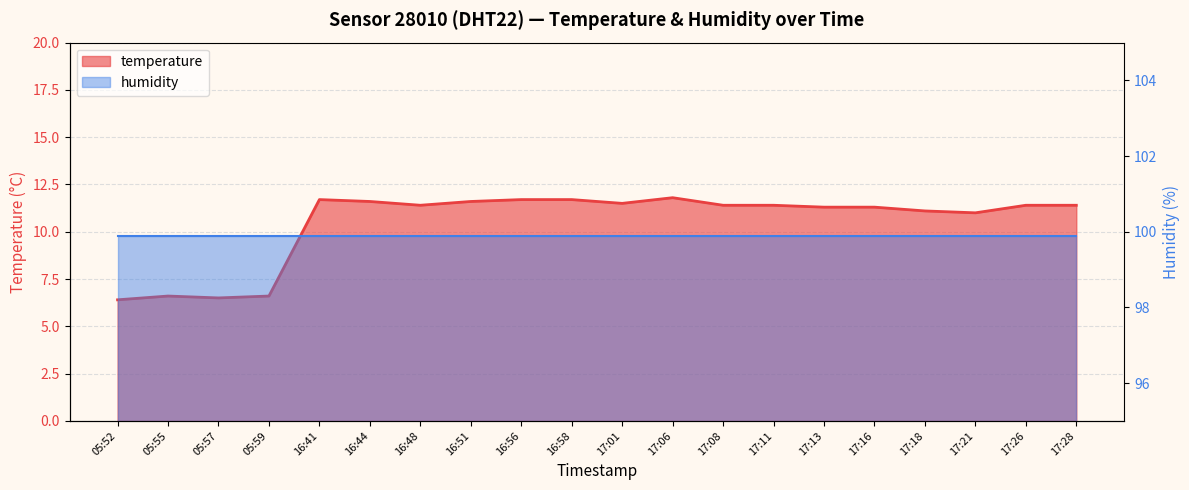

Where is the data nearest to the value 9?

17:21